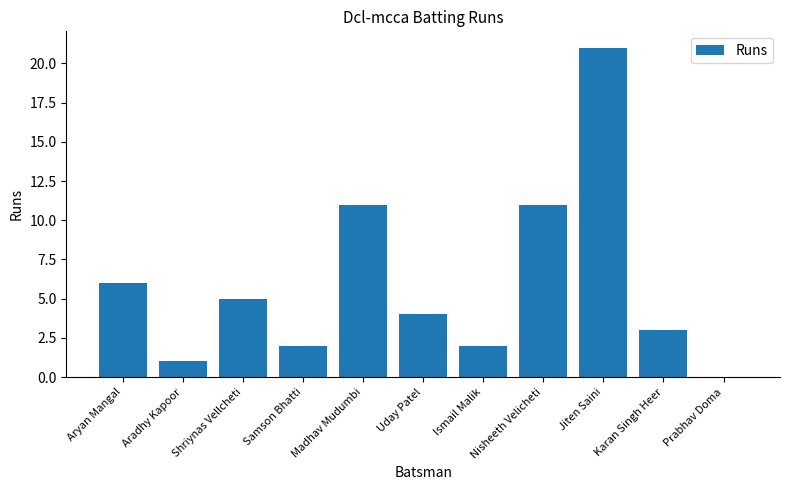

The chart shows a value of 20 at Madhav Mudumbi. True or false?

False